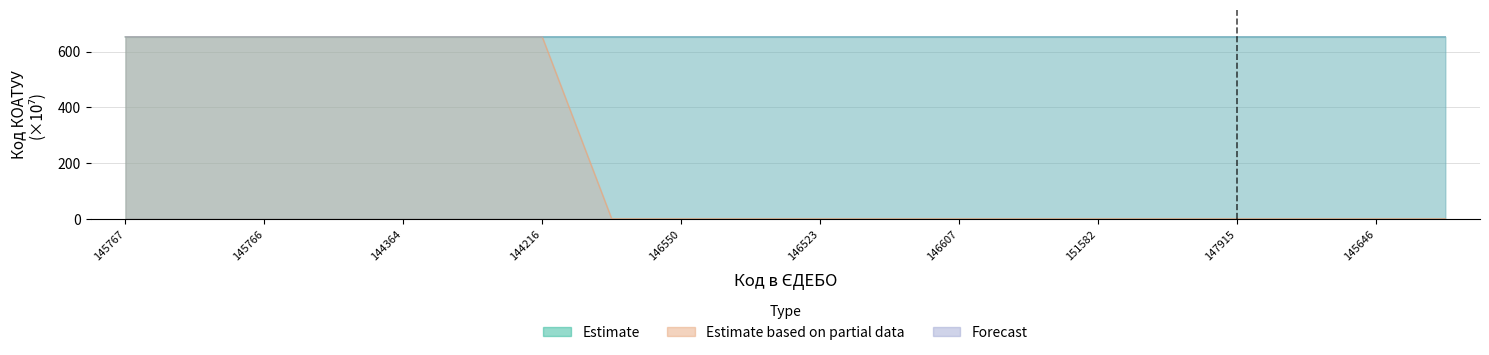

Reading left to right, transcribe all the data shown in this chart.

Estimate: 145767=652.5	151619=652.5	145766=652.5	146242=652.5	144364=652.5	146434=652.5	144216=652.5	147339=652.5	146550=652.5	146554=652.5	146523=652.5	146458=652.5	146607=652.5	151577=652.5	151582=652.5	146453=652.5	147915=652.5	146642=652.5	145646=652.5	151578=652.5
Estimate based on partial data: 145767=652.5	151619=652.5	145766=652.5	146242=652.5	144364=652.5	146434=652.5	144216=652.5	147339=0.0	146550=0.0	146554=0.0	146523=0.0	146458=0.0	146607=0.0	151577=0.0	151582=0.0	146453=0.0	147915=0.0	146642=0.0	145646=0.0	151578=0.0
Forecast: 145767=652.5	151619=652.5	145766=652.5	146242=652.5	144364=652.5	146434=652.5	144216=652.5	147339=652.5	146550=652.5	146554=652.5	146523=652.5	146458=652.5	146607=652.5	151577=652.5	151582=652.5	146453=652.5	147915=652.5	146642=652.5	145646=652.5	151578=652.5